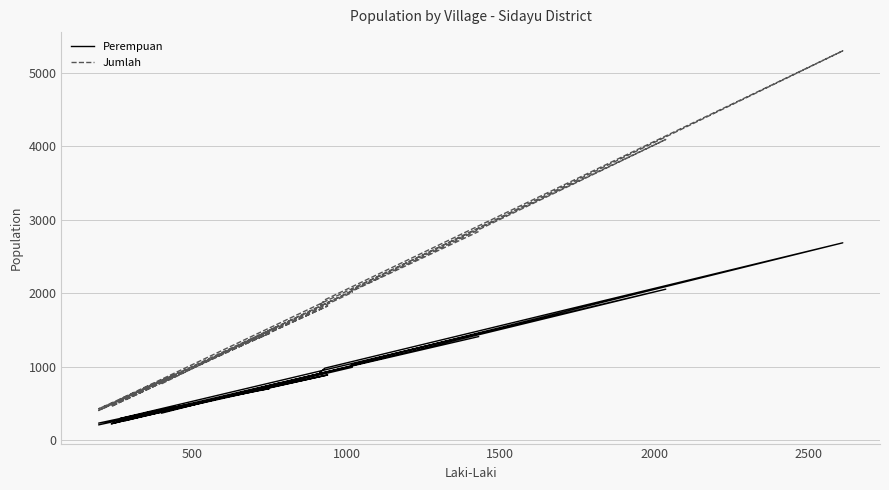

What is the difference between the second highest and minimum values in the Perempuan series?

1846